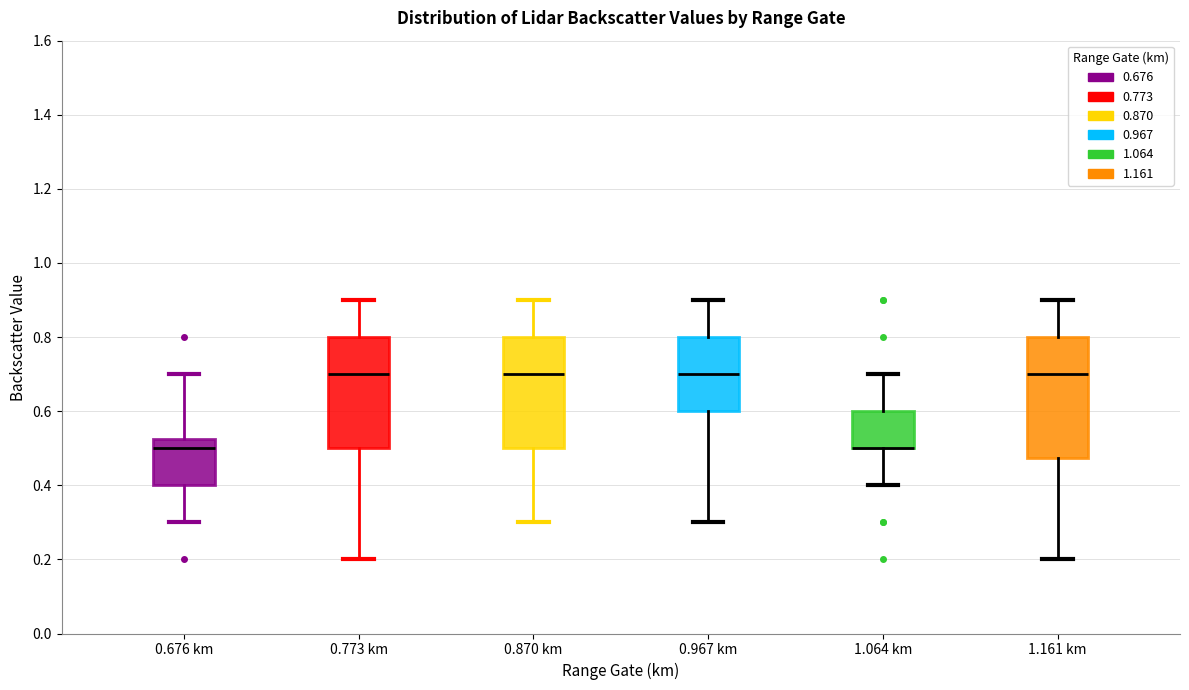

Comparing the boxes themselves (not the whiskers), which one is the tallest?

1.161 km